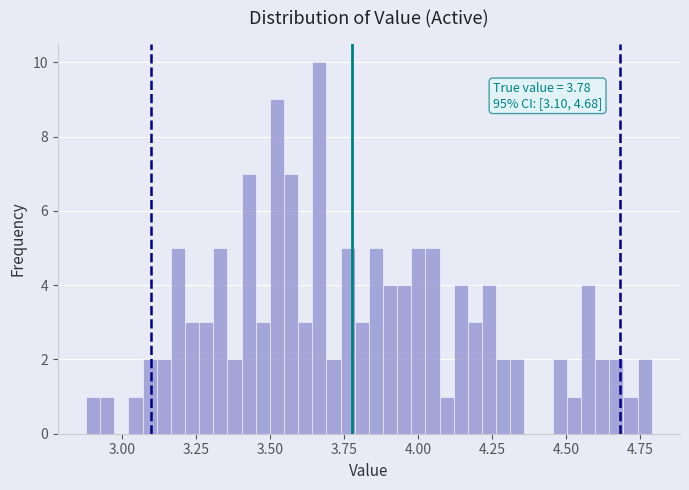

Read against the x-axis, roughly where is the centre of the tallest bar?

3.65